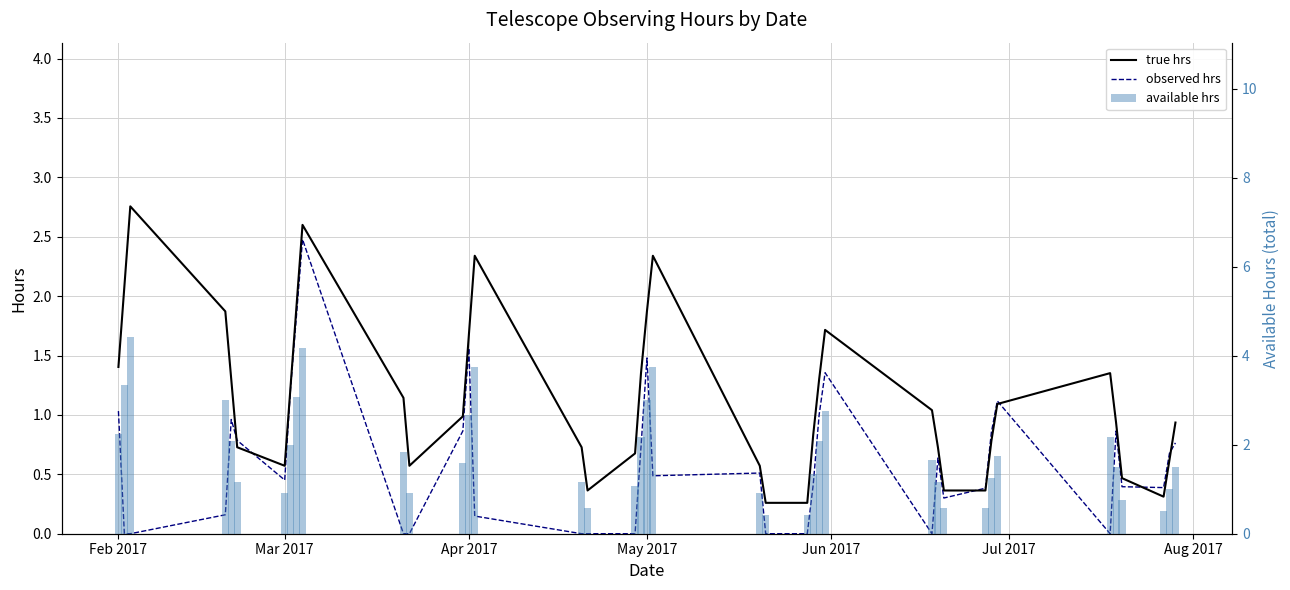

What is the difference between the maximum and second lowest values in the observed hrs series?

2.5